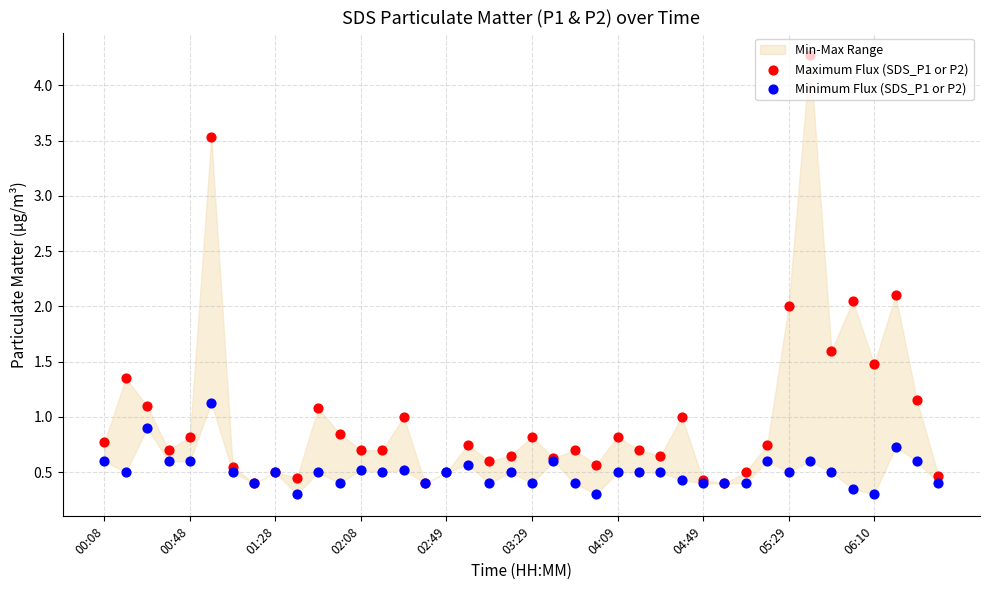

Which series has the largest total across all categories?

Maximum Flux (SDS_P1 or P2)